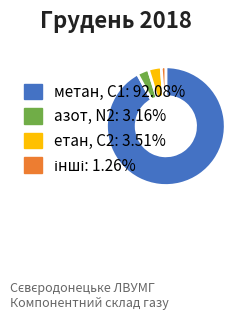

Does any single category account for the majority?

Yes